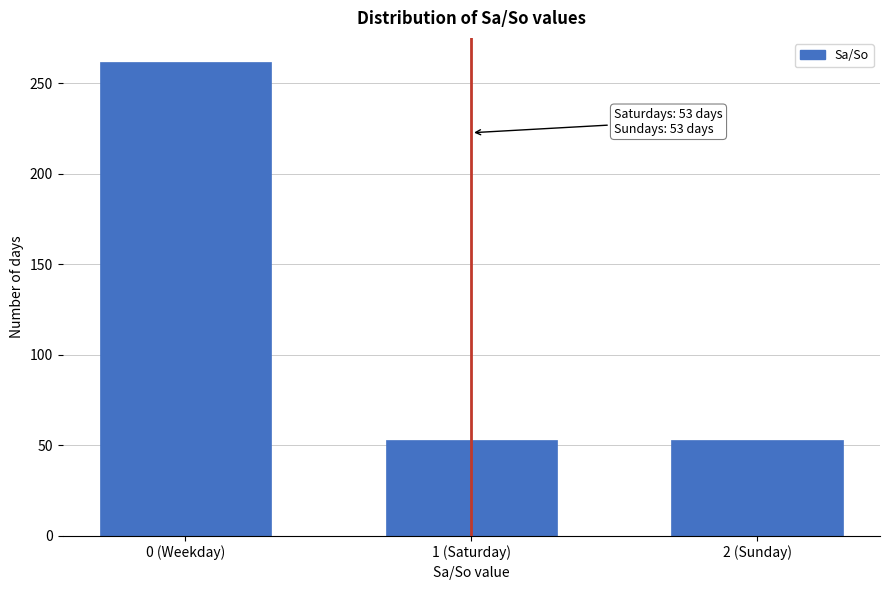

Reading right to left, transcribe all the data shown in this chart.

2 (Sunday)=53	1 (Saturday)=53	0 (Weekday)=262